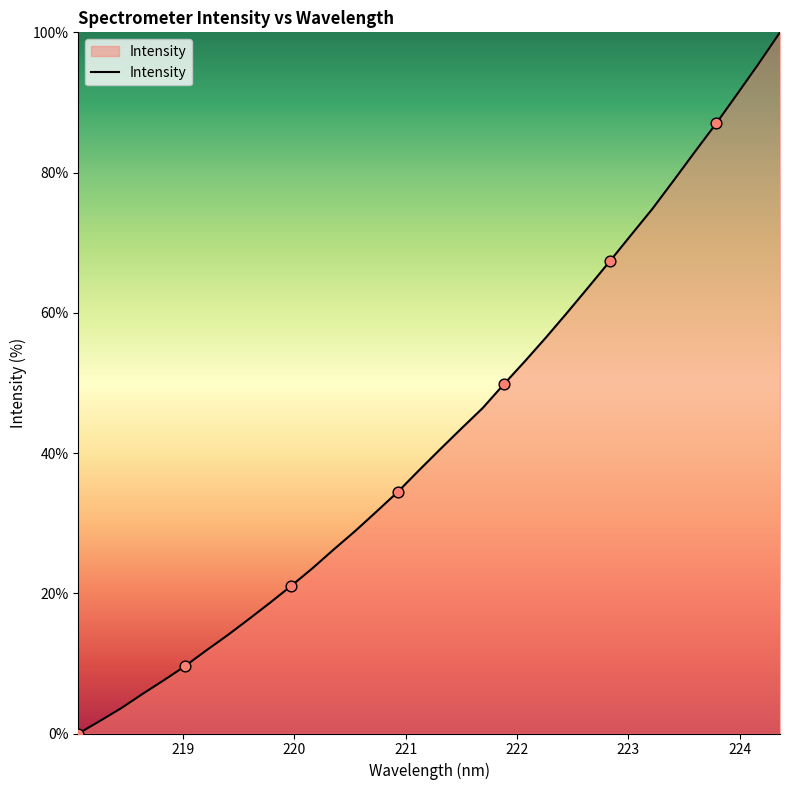

What is the maximum value shown in the chart?

100.0